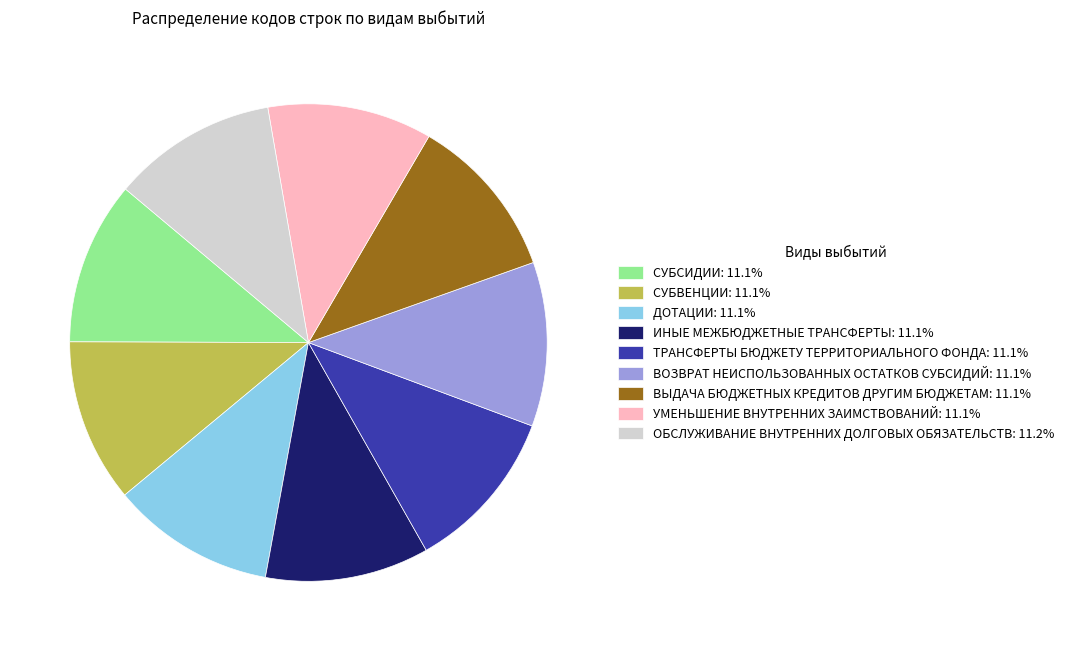

Does any single category account for the majority?

No